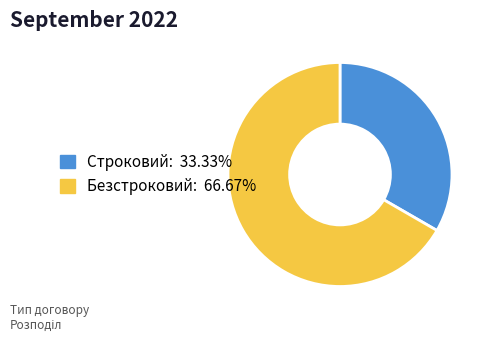

What is the largest slice in the pie chart?

Безстроковий